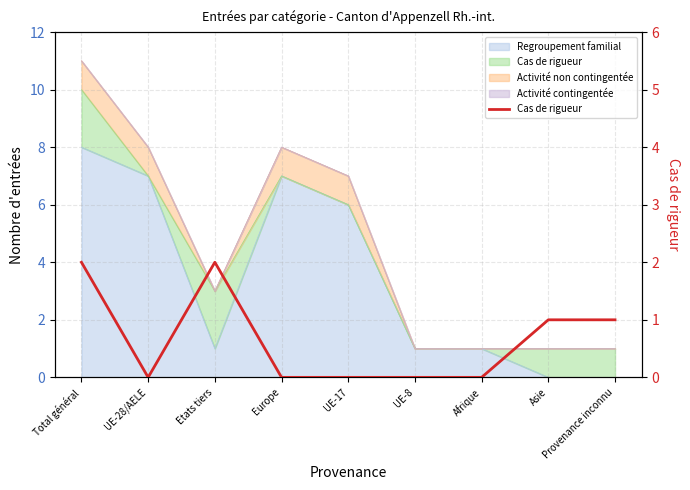

The chart shows a value of 0 at Provenance inconnu. True or false?

False